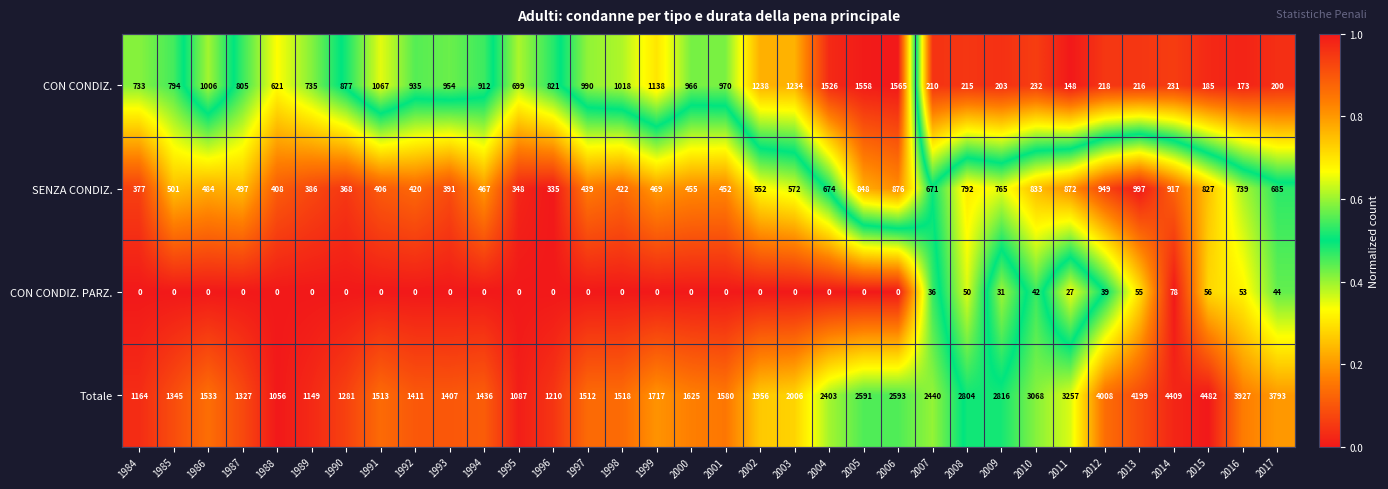

Count the number of categories in the chart.

34